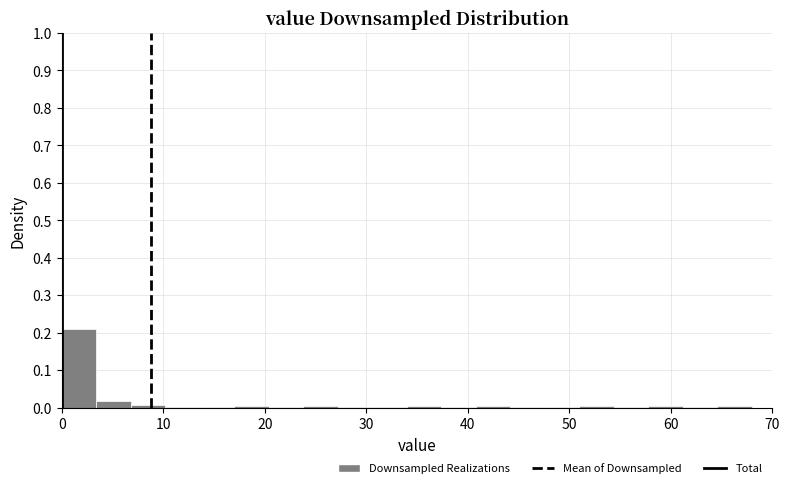

Read against the x-axis, roughly where is the centre of the tallest bar?

2